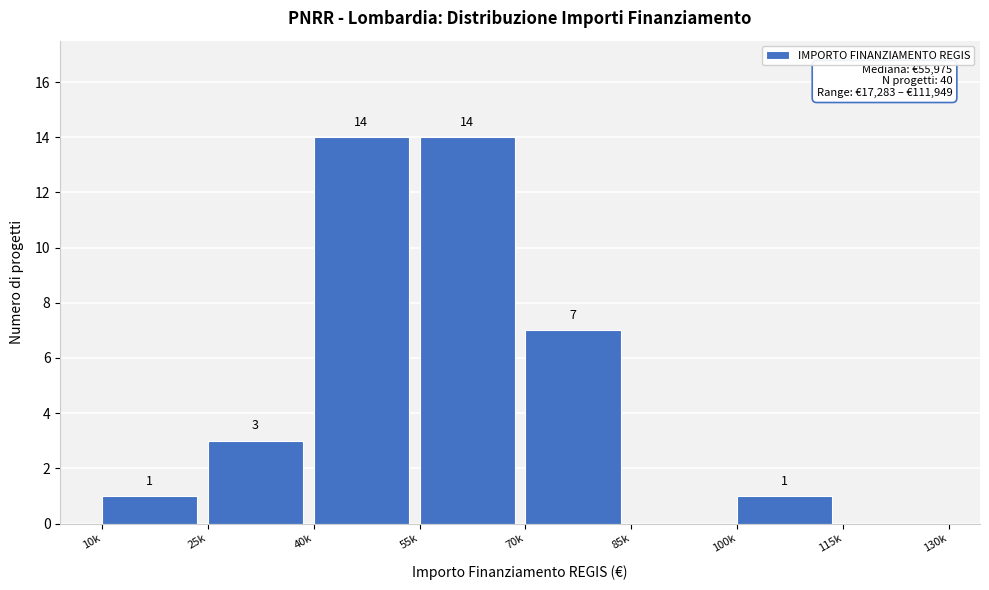

Reading left to right, transcribe all the data shown in this chart.

10k=1	25k=3	40k=14	55k=14	70k=7	85k=0	100k=1	115k=0